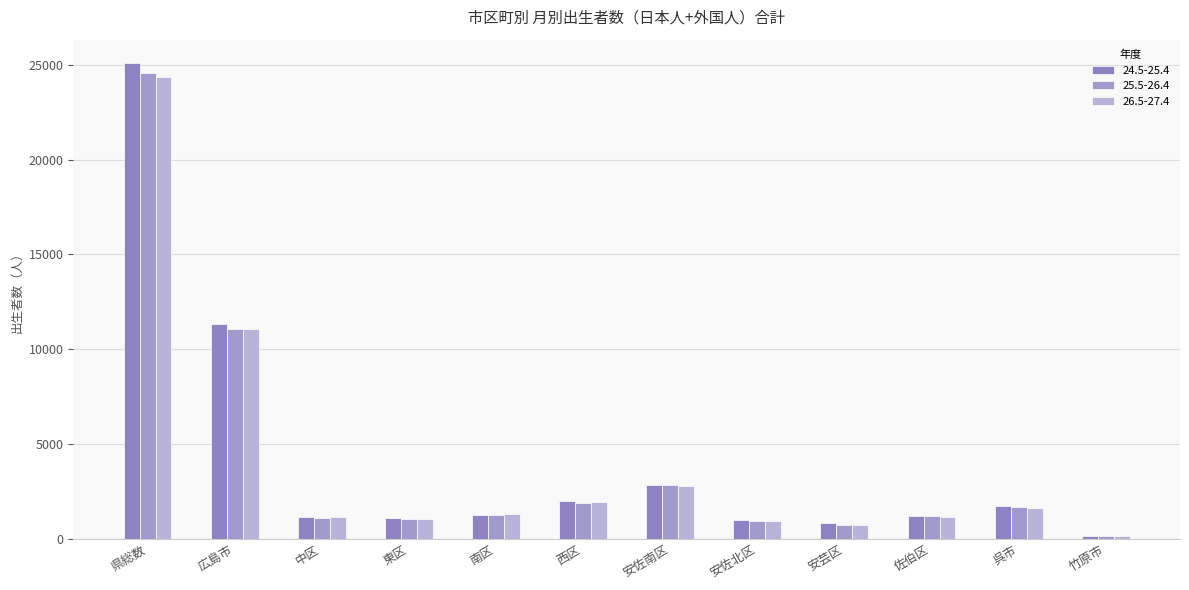

Is it true that 25.5-26.4 equals 1121 at 中区?

True